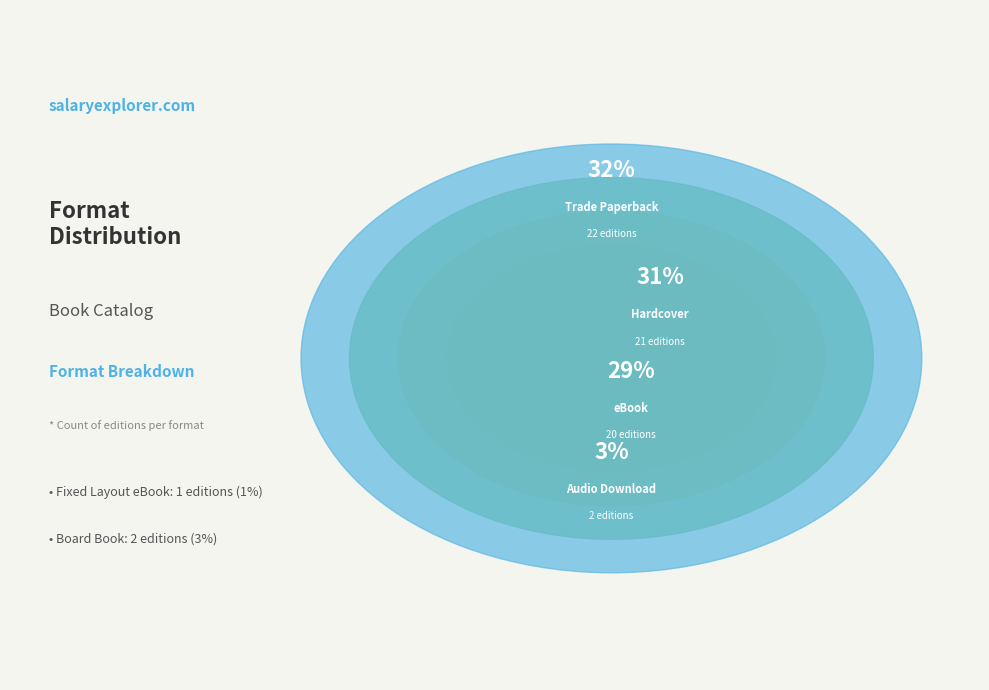

Does any single category account for the majority?

No